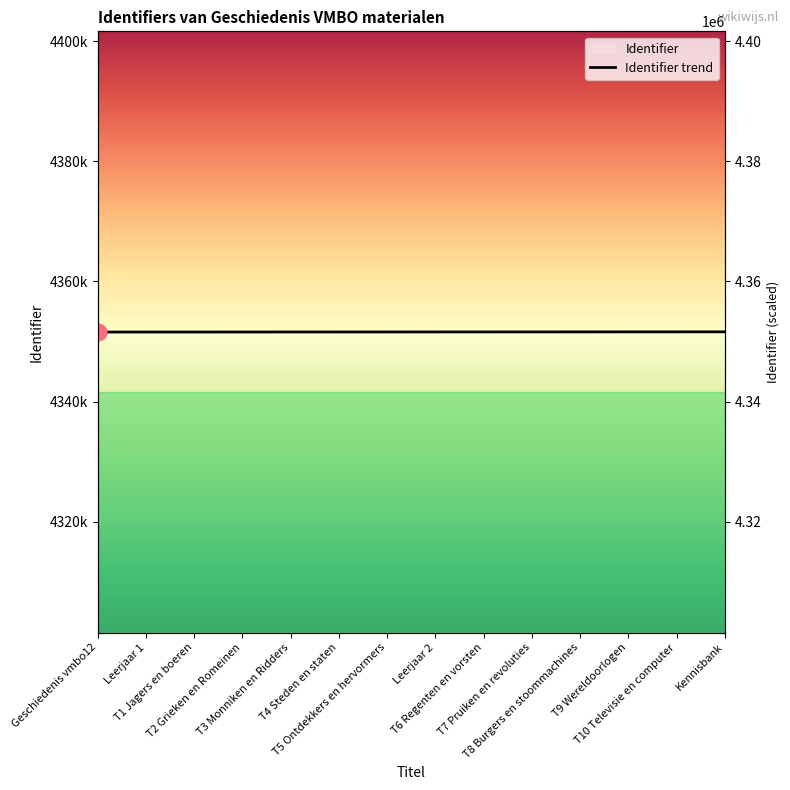

True or false: the data has more than 2 interior local peaks.

False